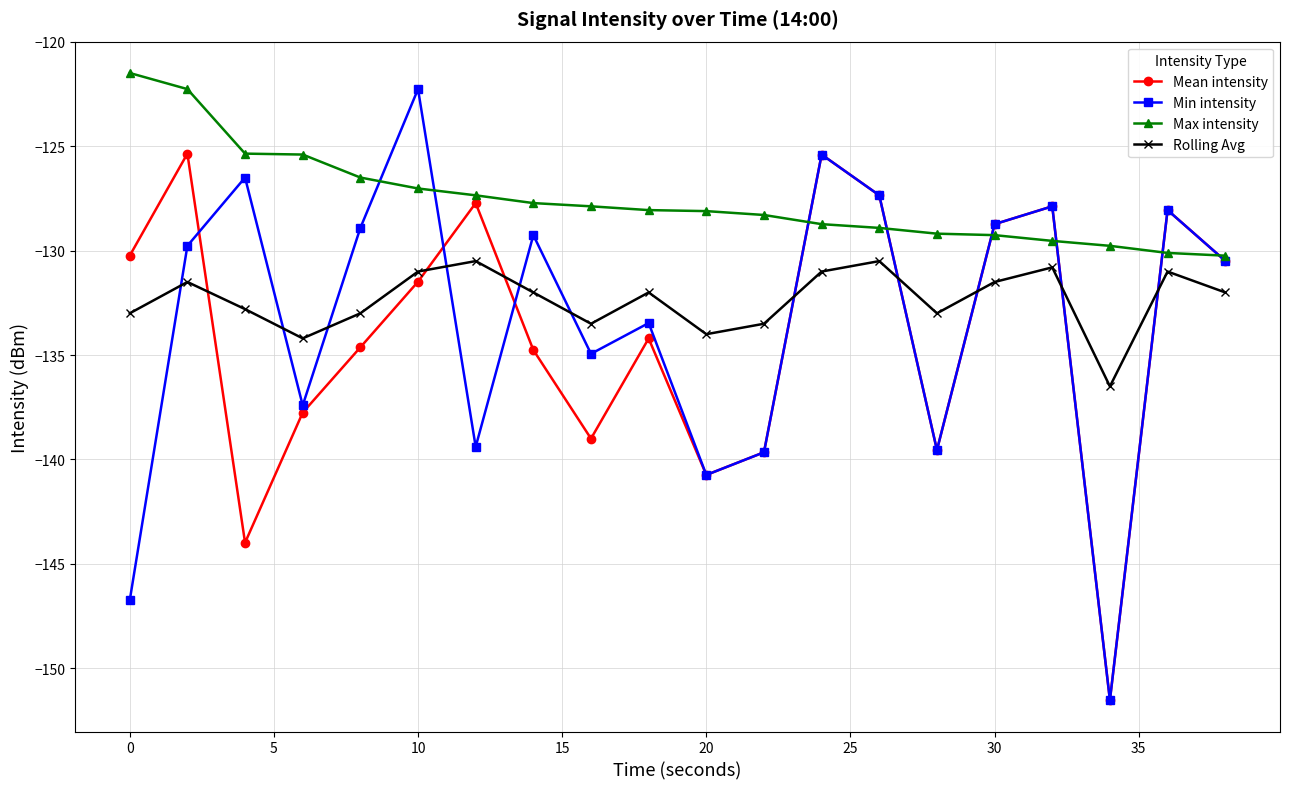

What is the value of the Rolling Avg point at the 20th from the left?

-132.0